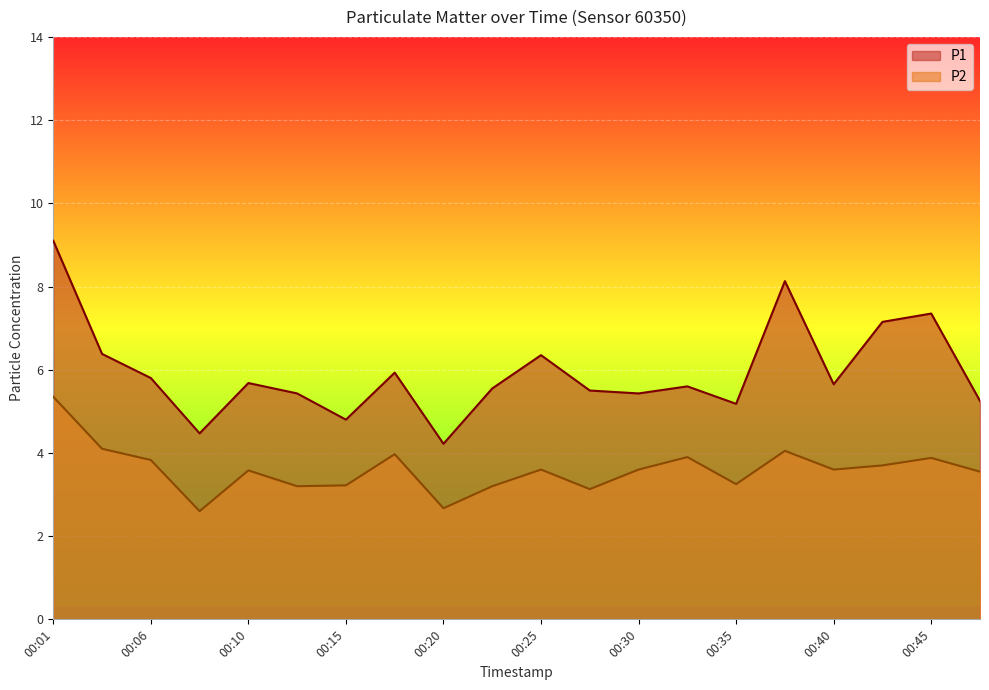

What is the sum of the P2 values at 00:32 and 00:42?

7.6